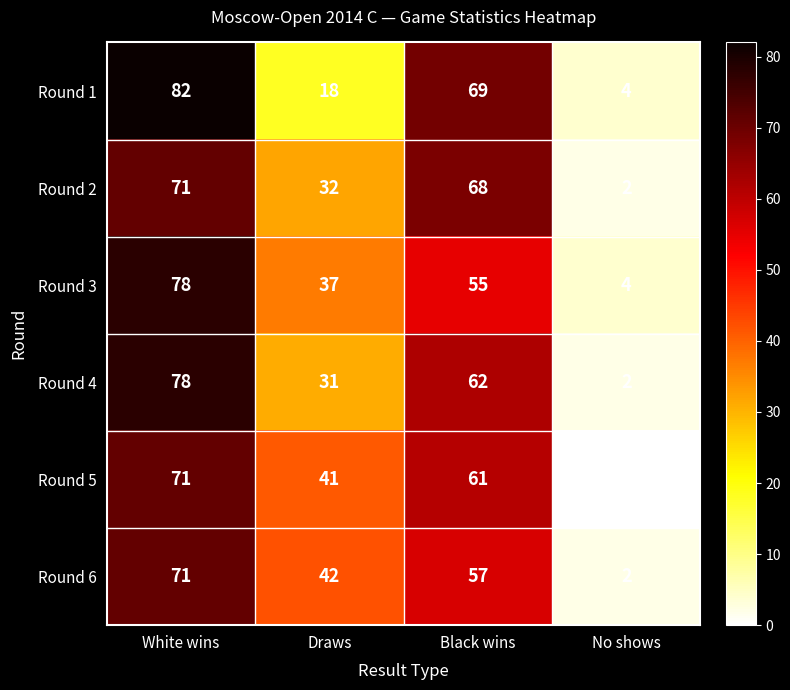

What is the difference between the maximum and minimum values in the Round 2 series?

69